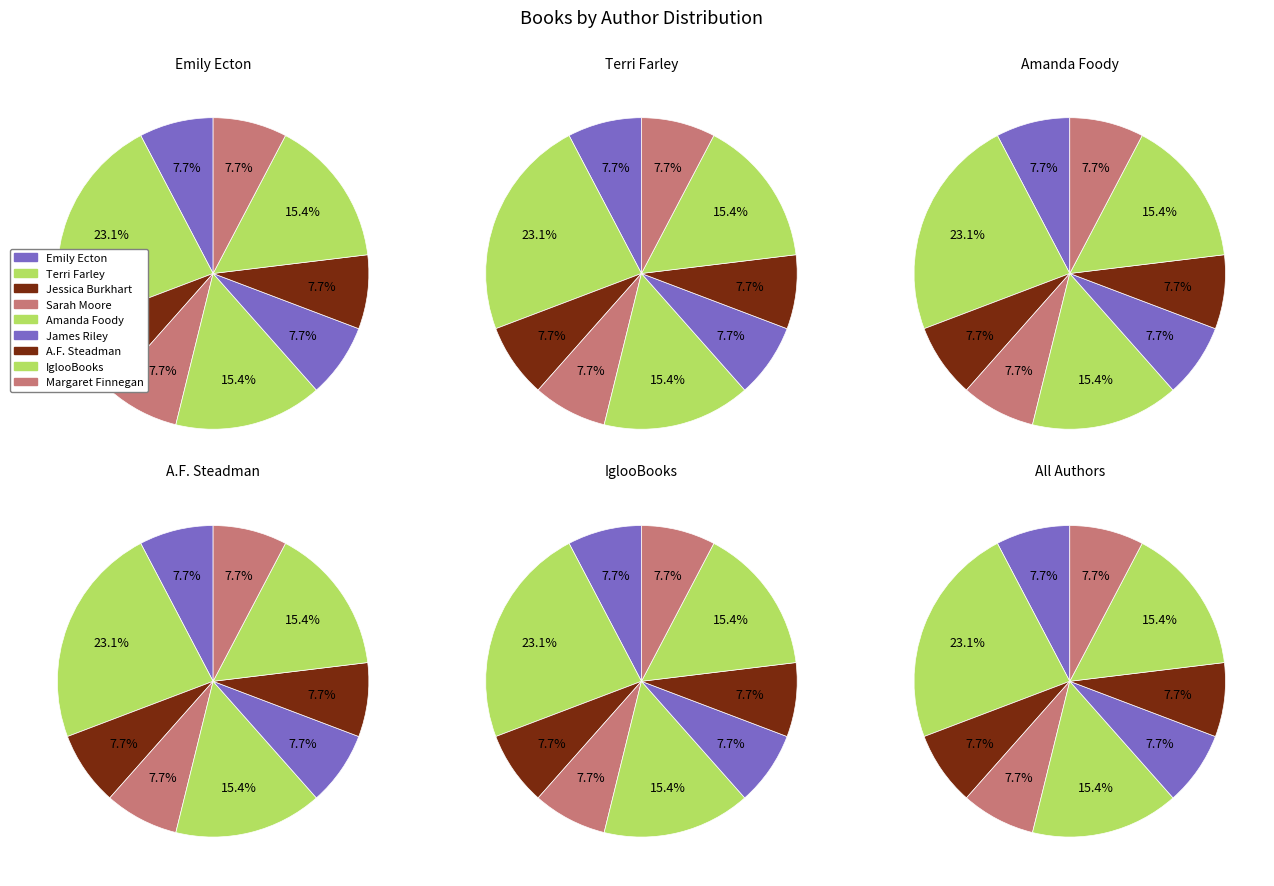

Rank the categories by value from highest to lowest.

Terri Farley, Amanda Foody, IglooBooks, Emily Ecton, Jessica Burkhart, Sarah Moore, James Riley, A.F. Steadman, Margaret Finnegan